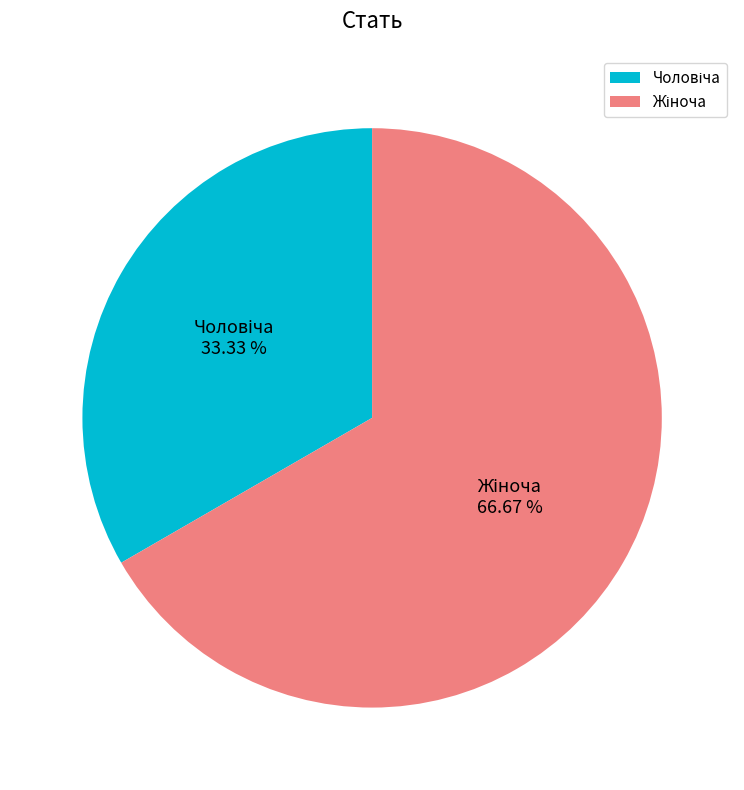

Is there a majority slice in this chart?

Yes